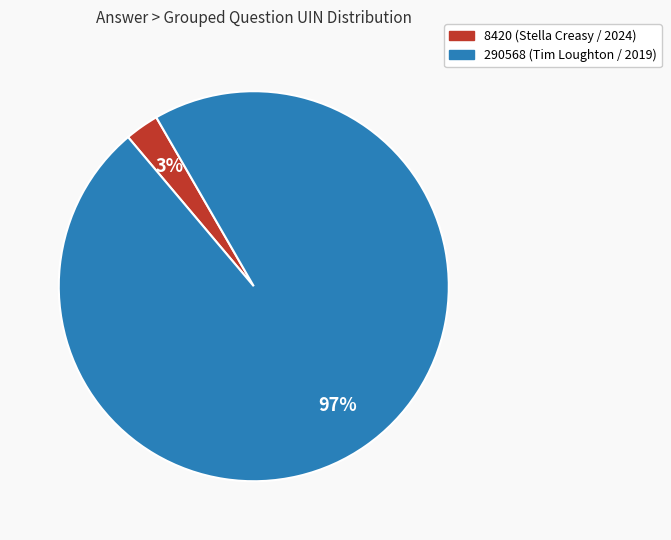

What percentage is the 290568 (Tim Loughton / 2019) slice, to the nearest percent?

97%